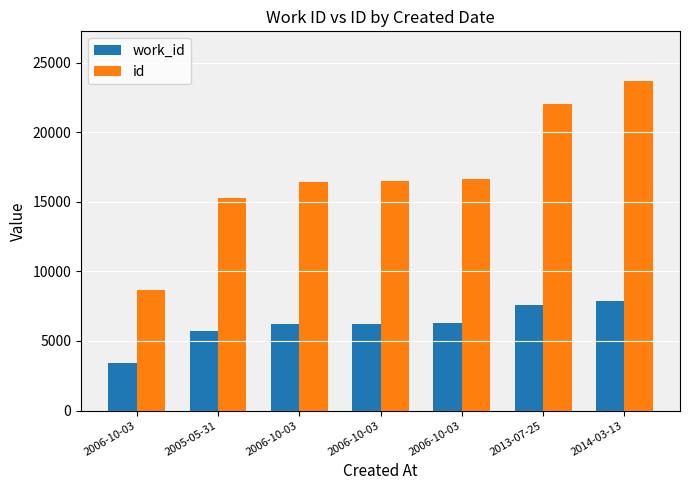

Are the bars grouped side by side (vs. stacked)?

Yes